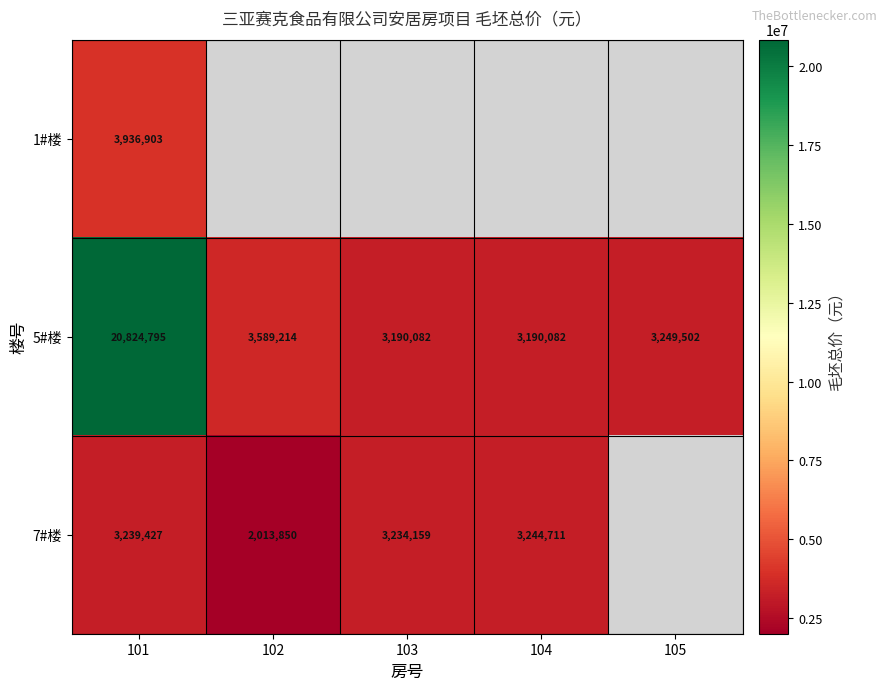

Rank the series at 101 from lowest to highest value.

7#楼, 1#楼, 5#楼